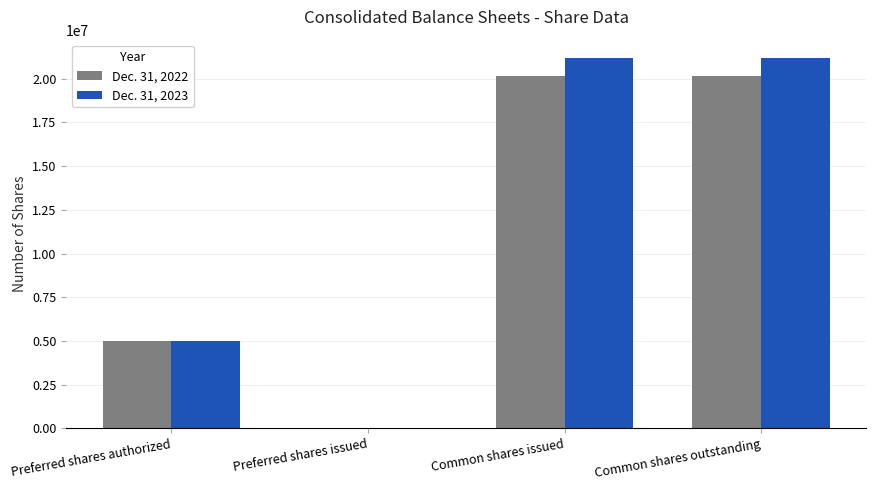

Which series changed the most between Preferred shares authorized and Common shares issued?

Dec. 31, 2023